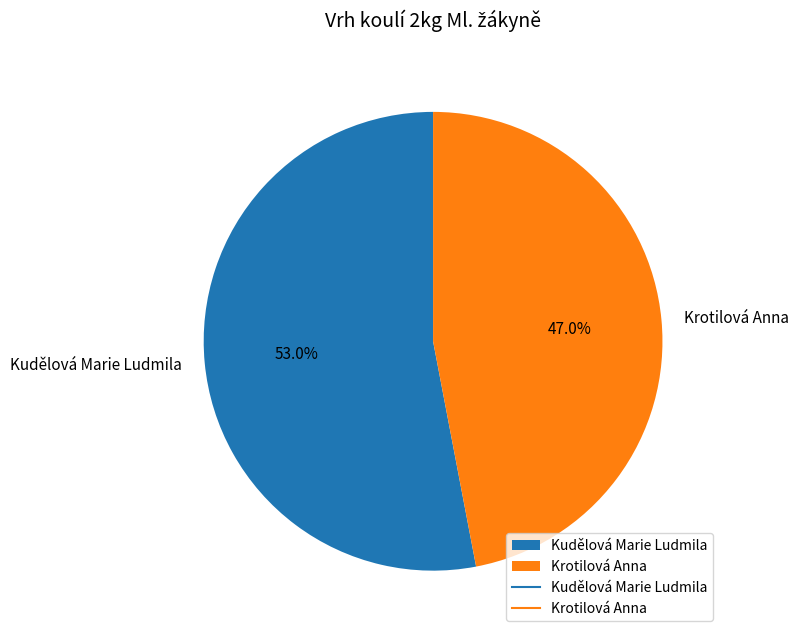

Is it true that Krotilová Anna is 47% of the pie?

True